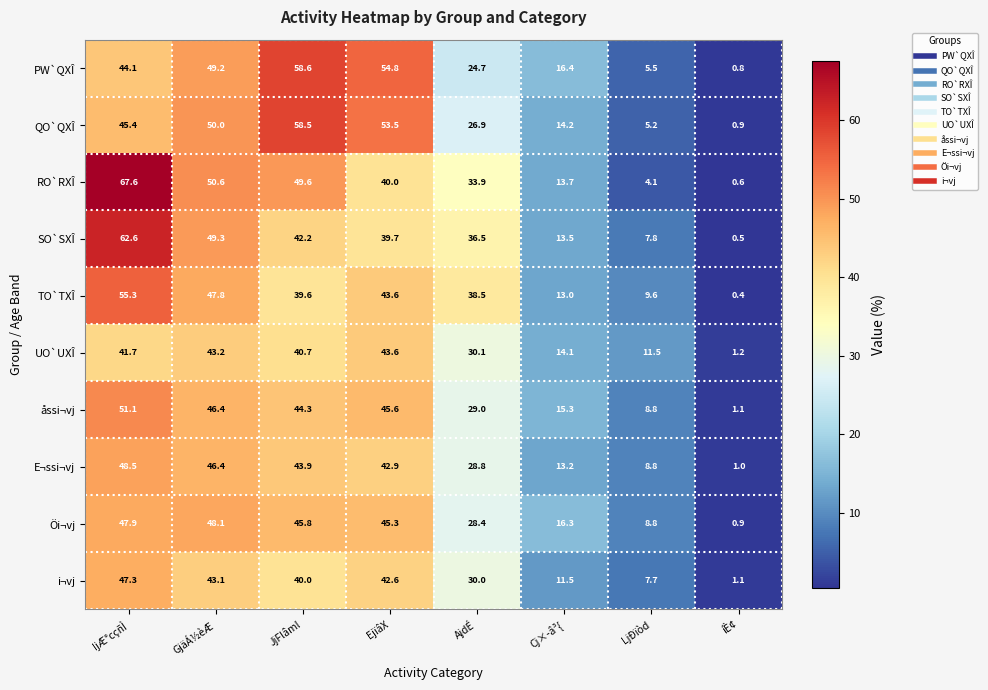

What value does the i¬vj series have at IjÆ°cçñÌ?

47.3